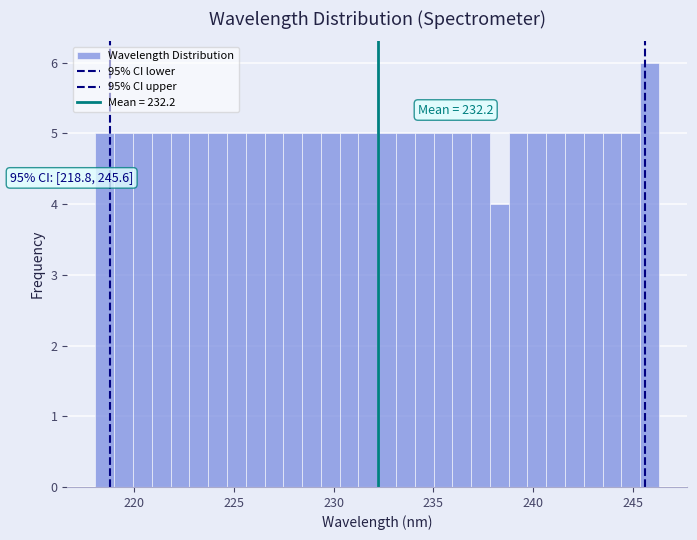

Around what value on the x-axis is the tallest bar? Give the approximate position of its centre, as read against the axis.

246.0